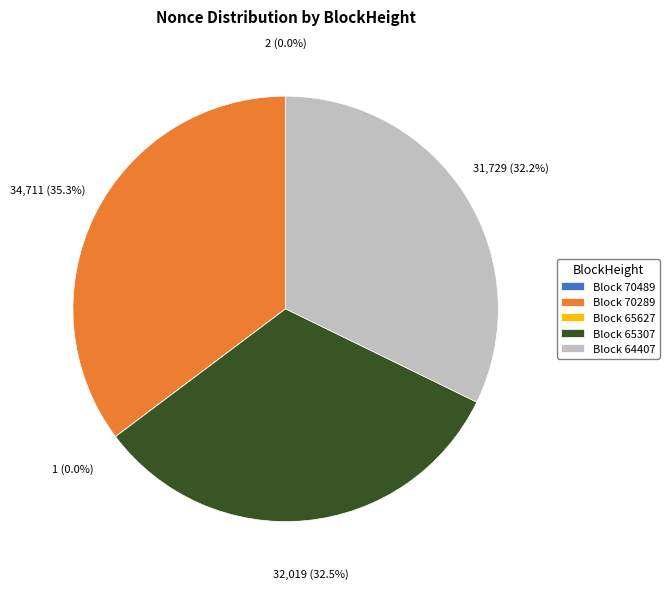

How much of the chart is everything except Block 70289?

64.7%